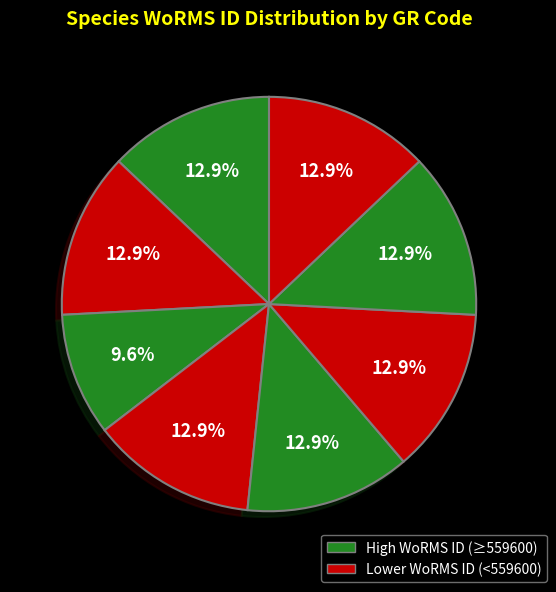

Count the number of slices in the pie.

8